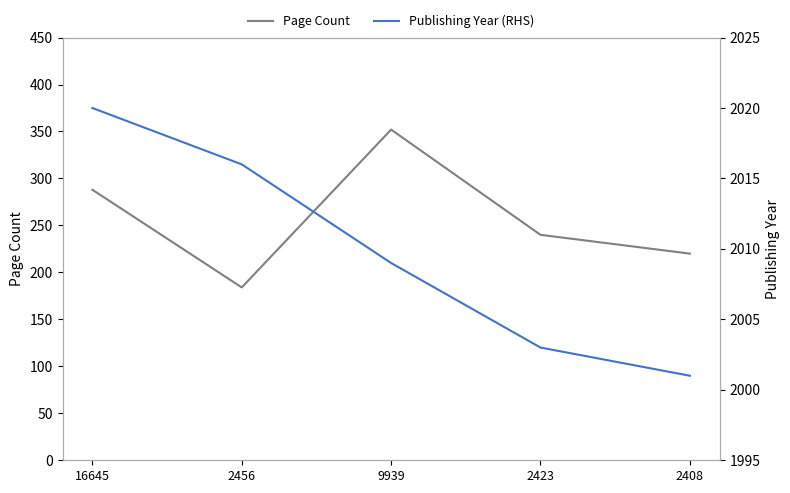

At 9939, list the series in order from smallest to largest.

Page Count, Publishing Year (RHS)